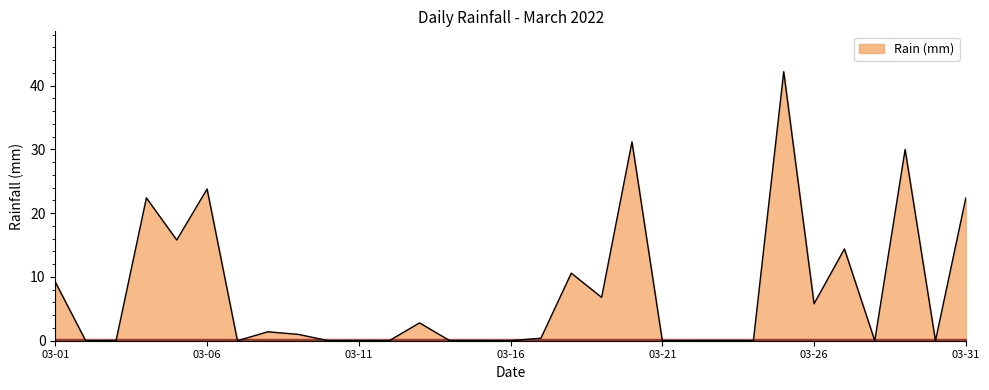

What is the difference between the maximum and minimum values?

42.2